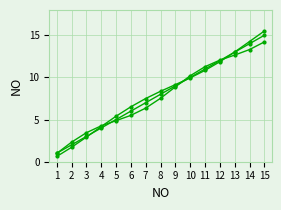

How many categories are shown in the chart?

15